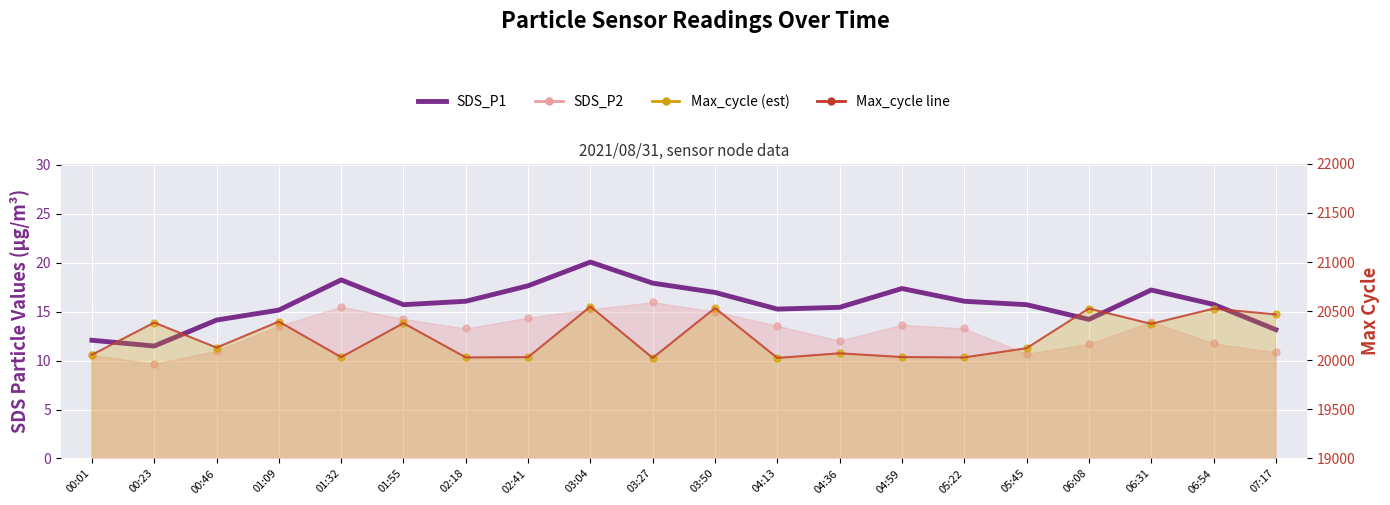

At how many categories does at least one series exceed 6685?

20